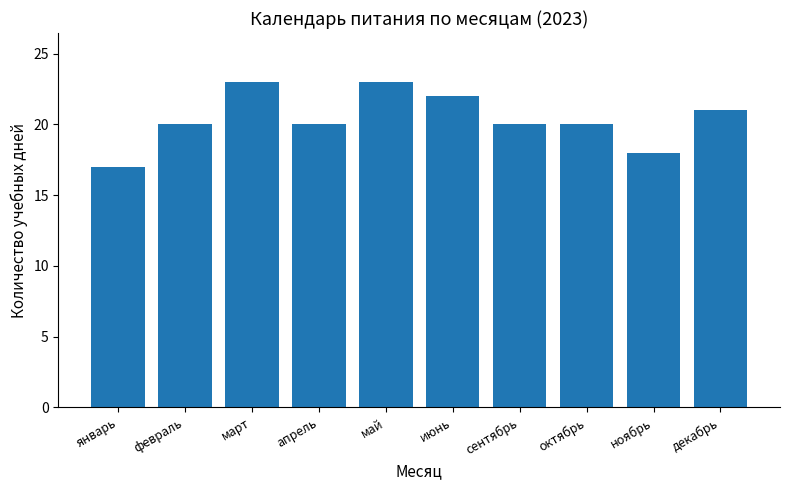

What is the approximate value at июнь?

22